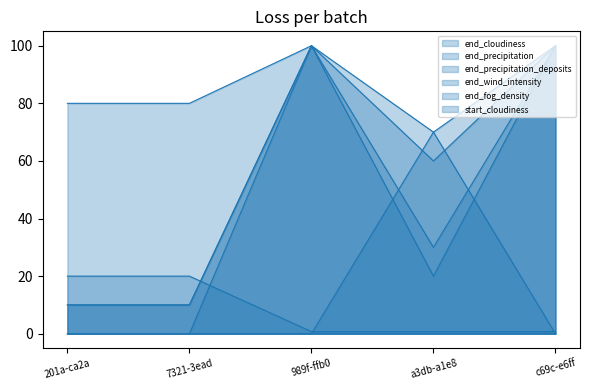

At 201a-ca2a, list the series in order from largest to smallest.

end_cloudiness, end_fog_density, end_precipitation_deposits, end_wind_intensity, end_precipitation, start_cloudiness